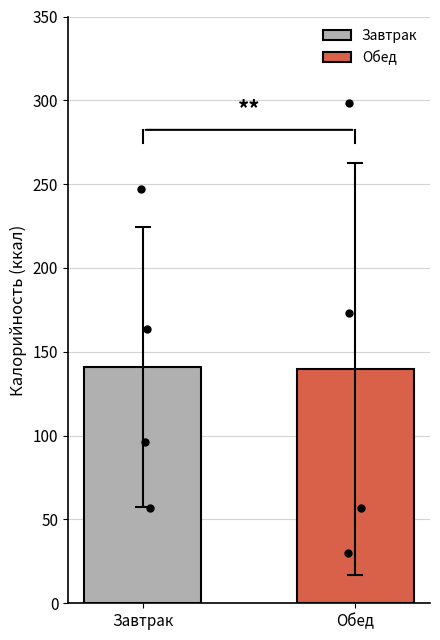

What is the minimum value for Обед?

139.5